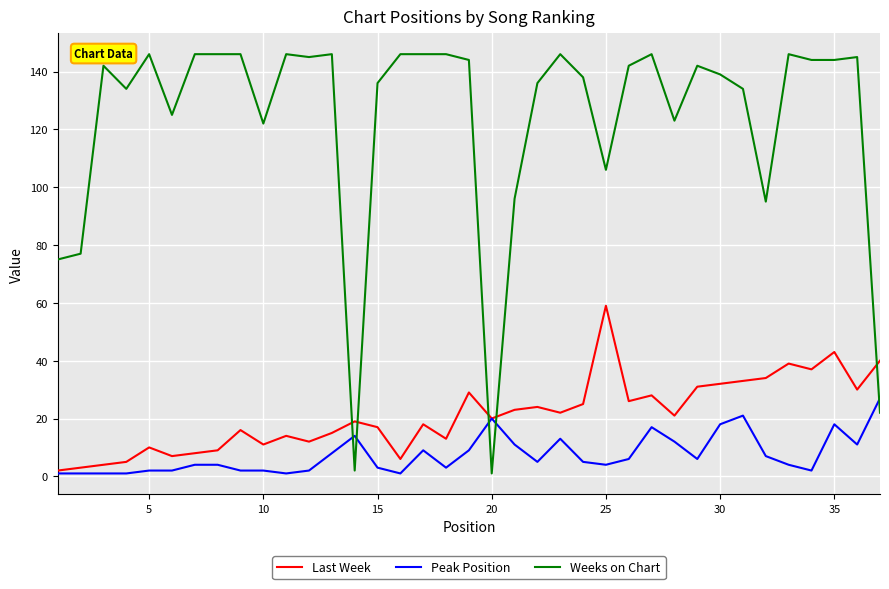

Count the number of categories in the chart.

37